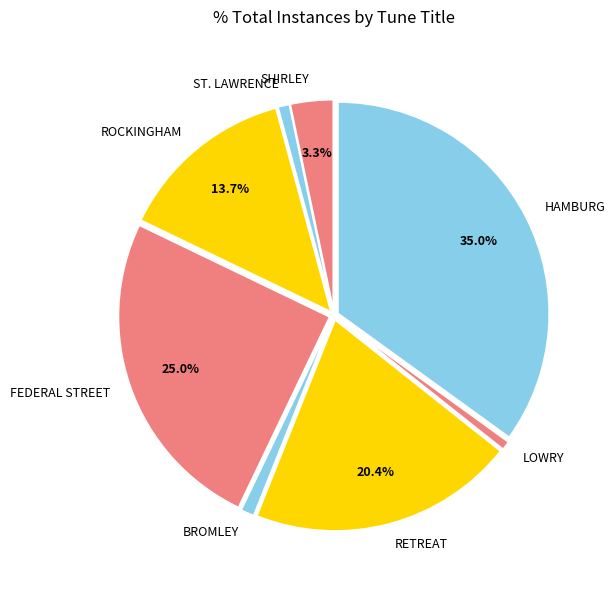

True or false: HAMBURG accounts for 35% of the total.

True